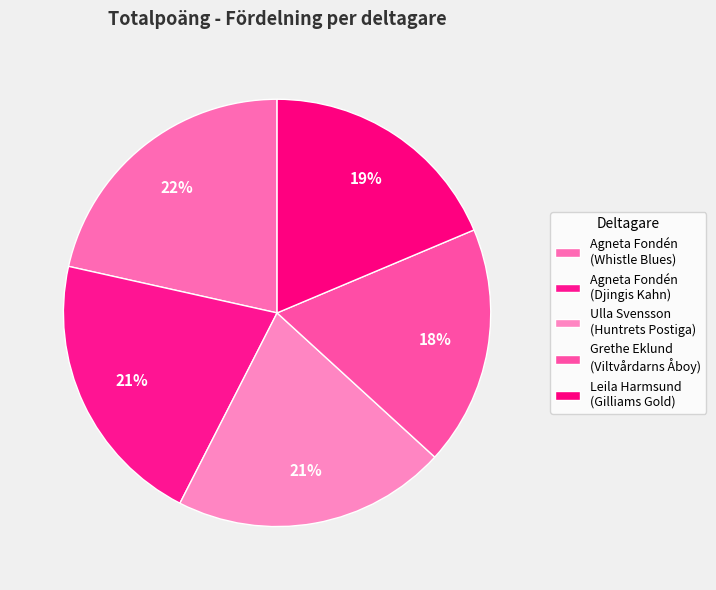

How many segments does this pie chart have?

5